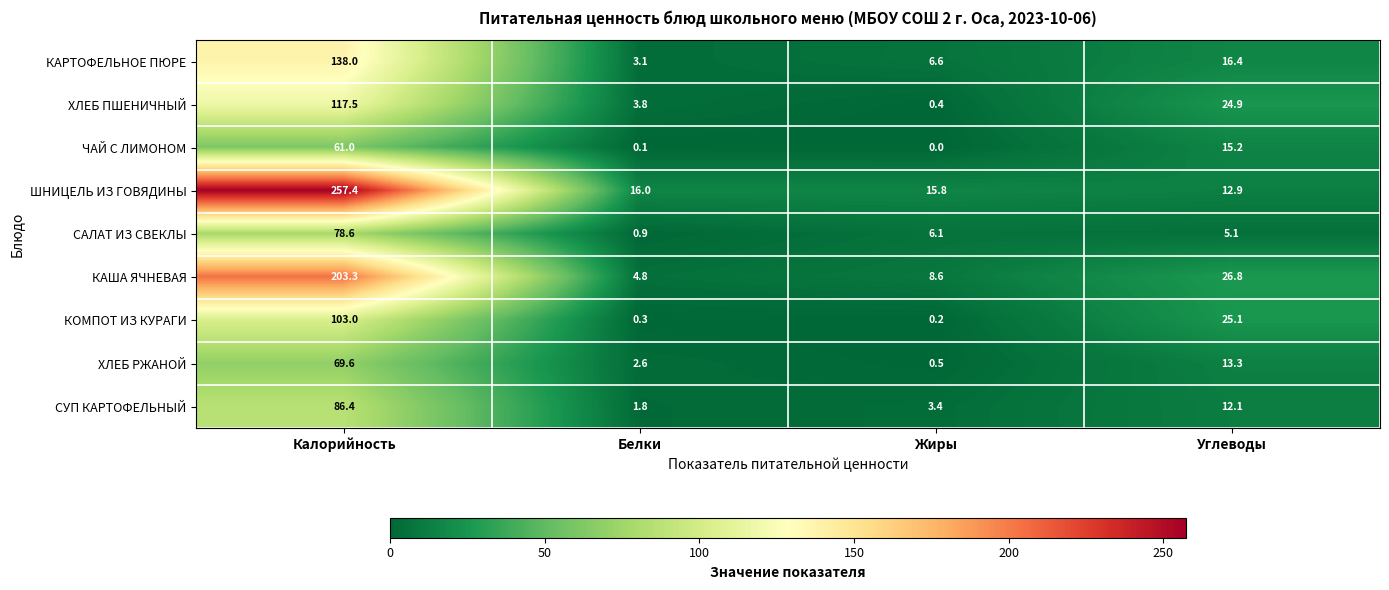

What is the spread (max minus min) of values at Белки?

15.9